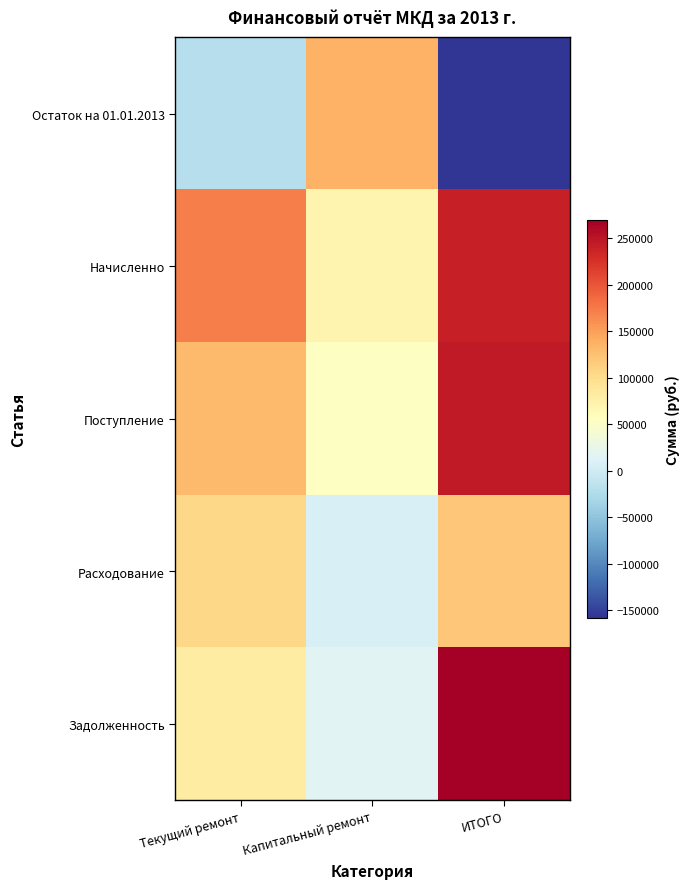

Reading left to right, what are all the values shown in this chart?

Остаток на 01.01.2013: Текущий ремонт=-20494.5	Капитальный ремонт=137298.8	ИТОГО=-157793.3
Начисленно: Текущий ремонт=171213.5	Капитальный ремонт=69965.8	ИТОГО=241179.2
Поступление: Текущий ремонт=130755.8	Капитальный ремонт=53432.8	ИТОГО=245791.5
Расходование: Текущий ремонт=104440.2	Капитальный ремонт=8643.8	ИТОГО=119720.4
Задолженность: Текущий ремонт=82399.9	Капитальный ремонт=16532.9	ИТОГО=269631.0